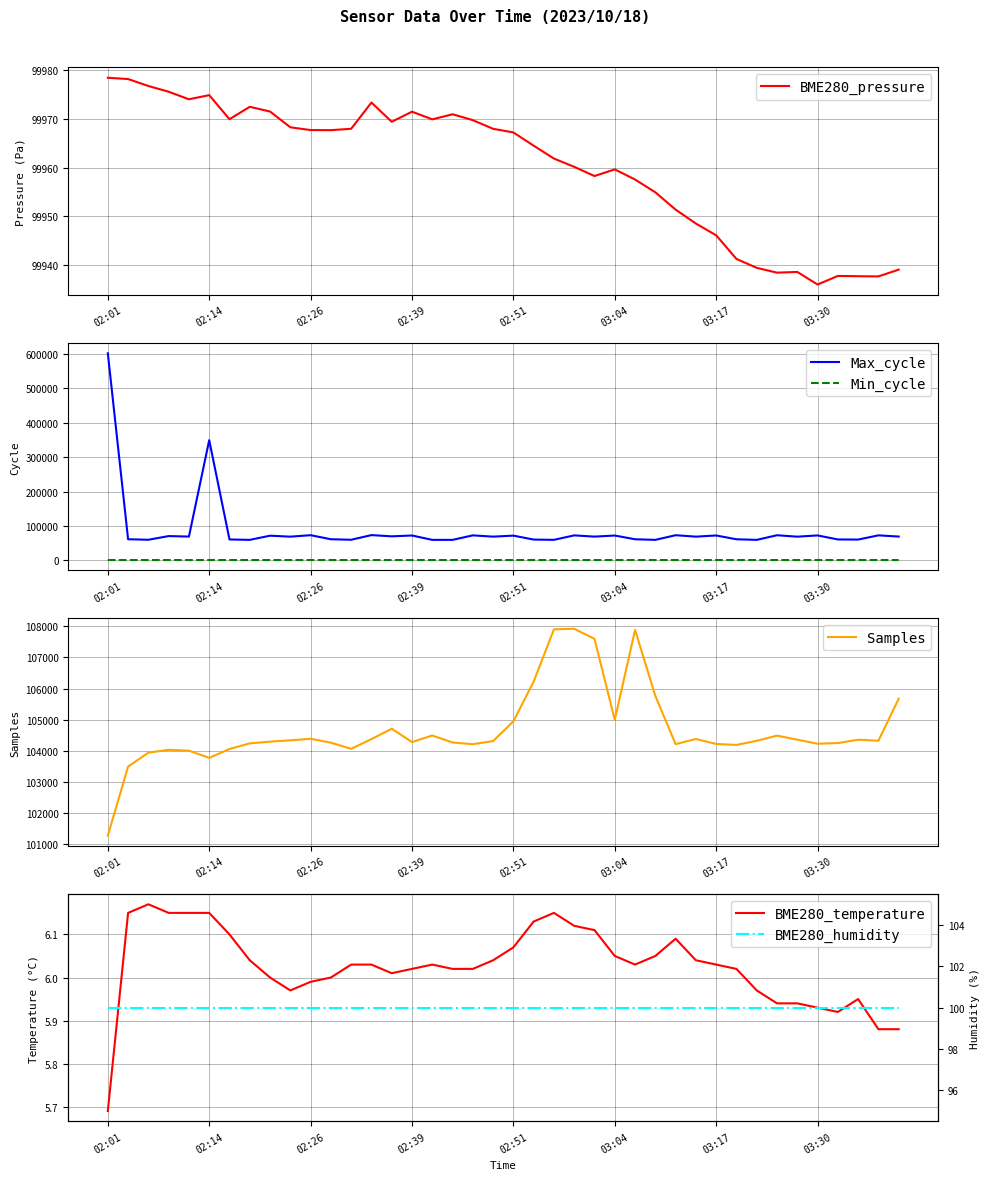

Read the BME280_pressure value at 11.

99967.7